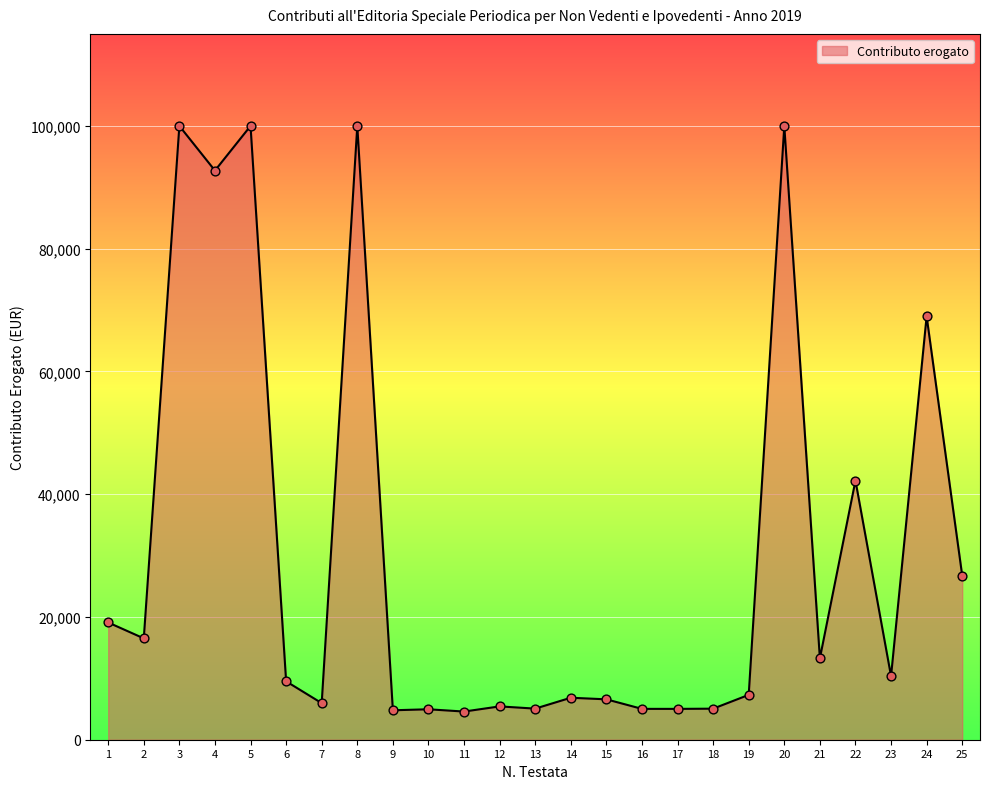

What is the ratio of the value at 18 to the value at 6?

0.5